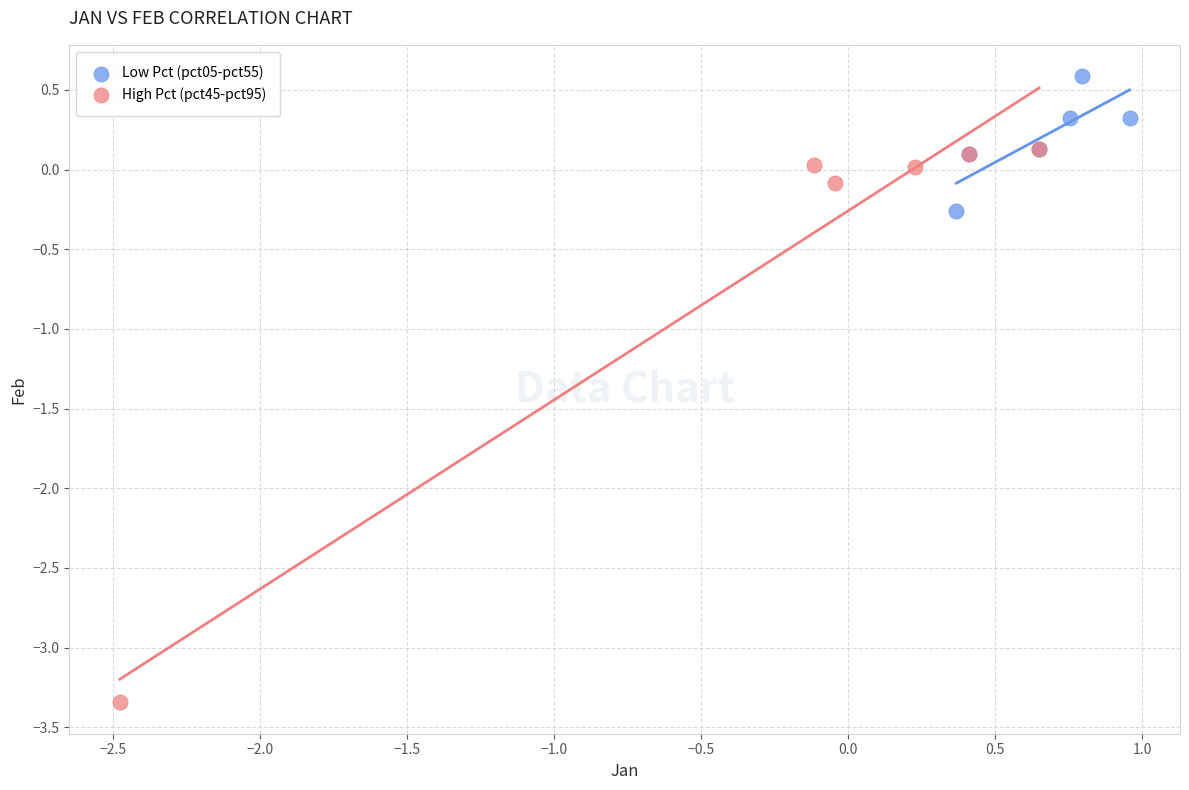

Which series has the widest spread of Y values?

High Pct (pct45-pct95)